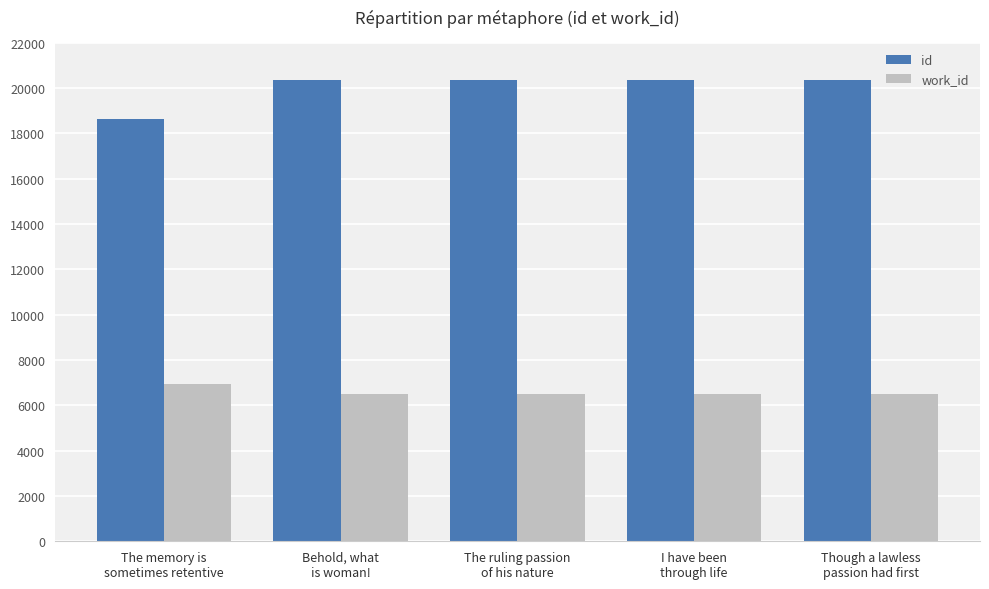

What is the greatest value displayed?

20366